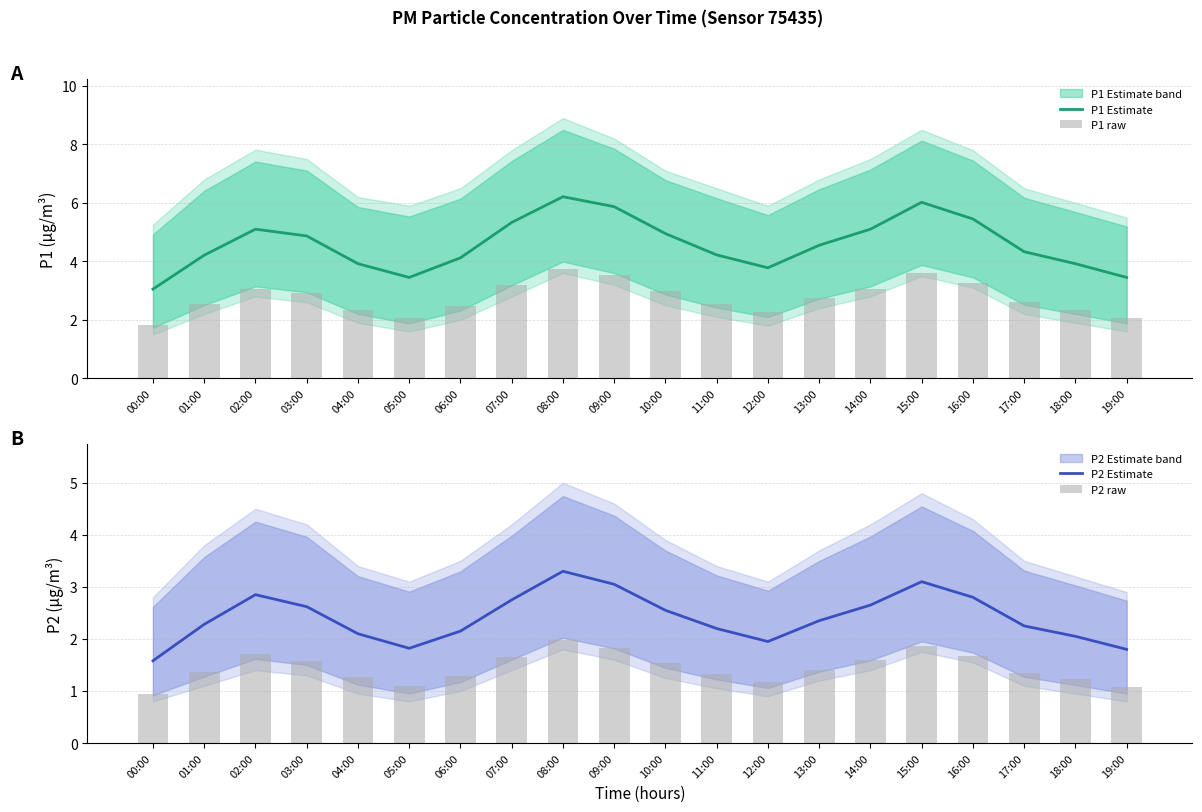

The P1 Estimate series shows 5.3 at 07:00. True or false?

True